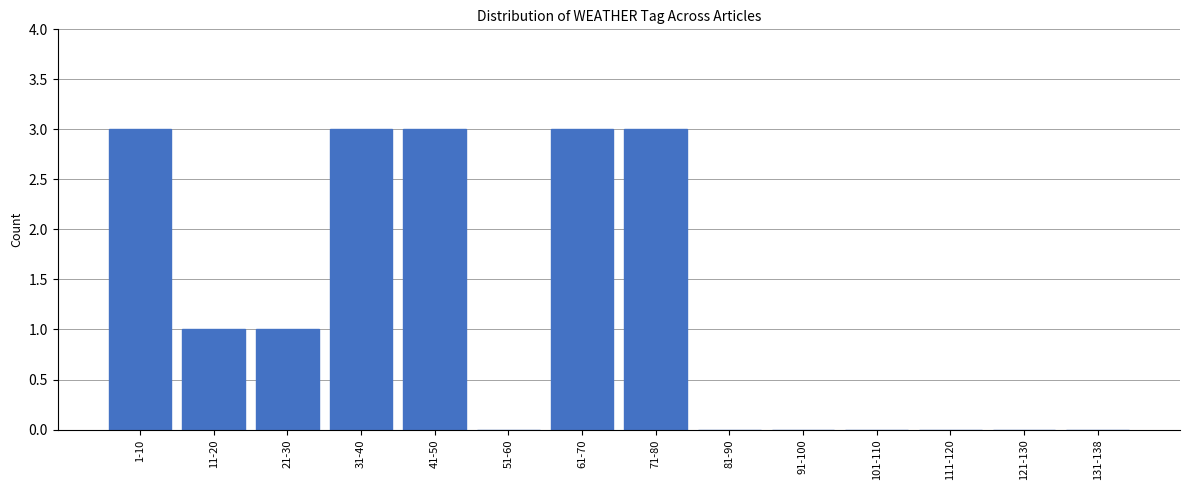

Reading right to left, what are all the values shown in this chart?

131-138=0	121-130=0	111-120=0	101-110=0	91-100=0	81-90=0	71-80=3	61-70=3	51-60=0	41-50=3	31-40=3	21-30=1	11-20=1	1-10=3